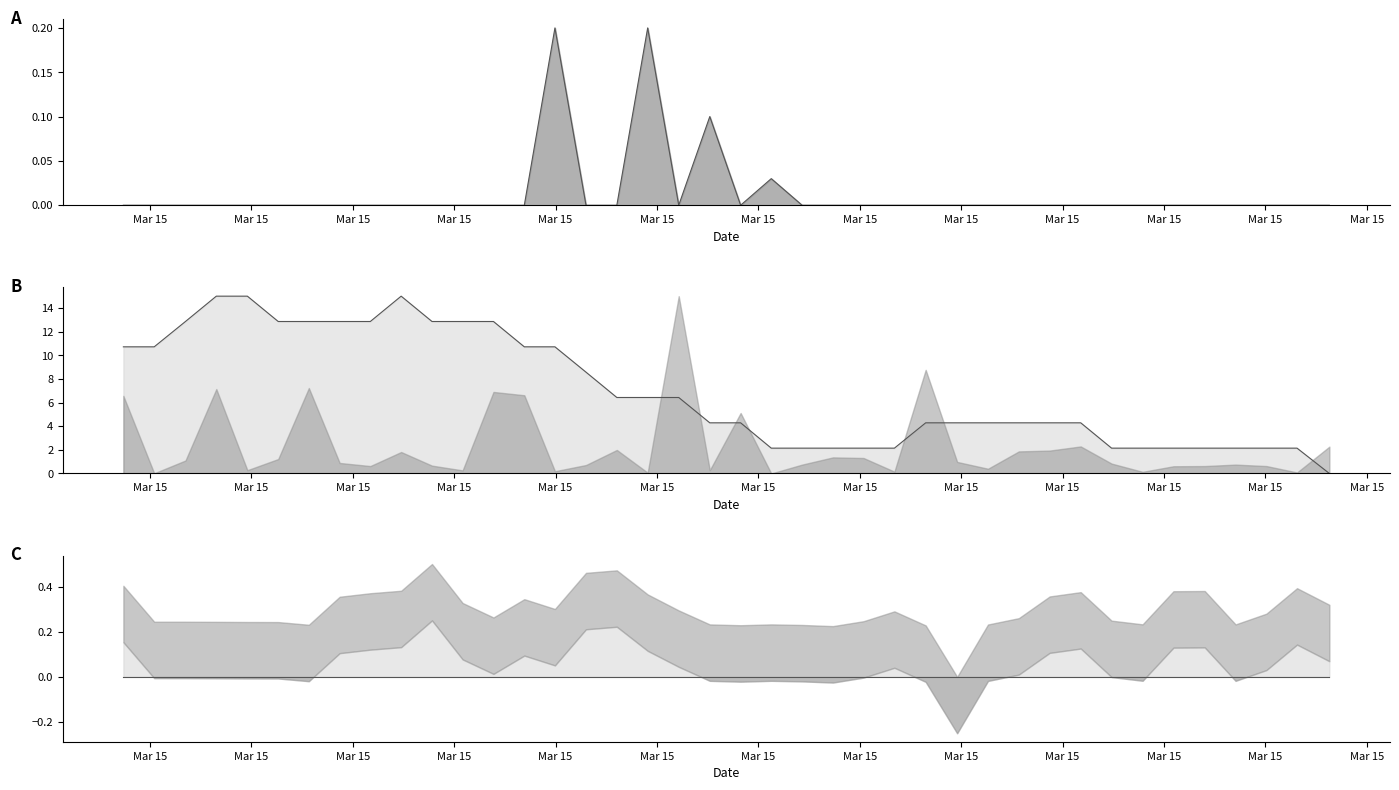

The value of Temp line at Mar 15 is 12.9. True or false?

True